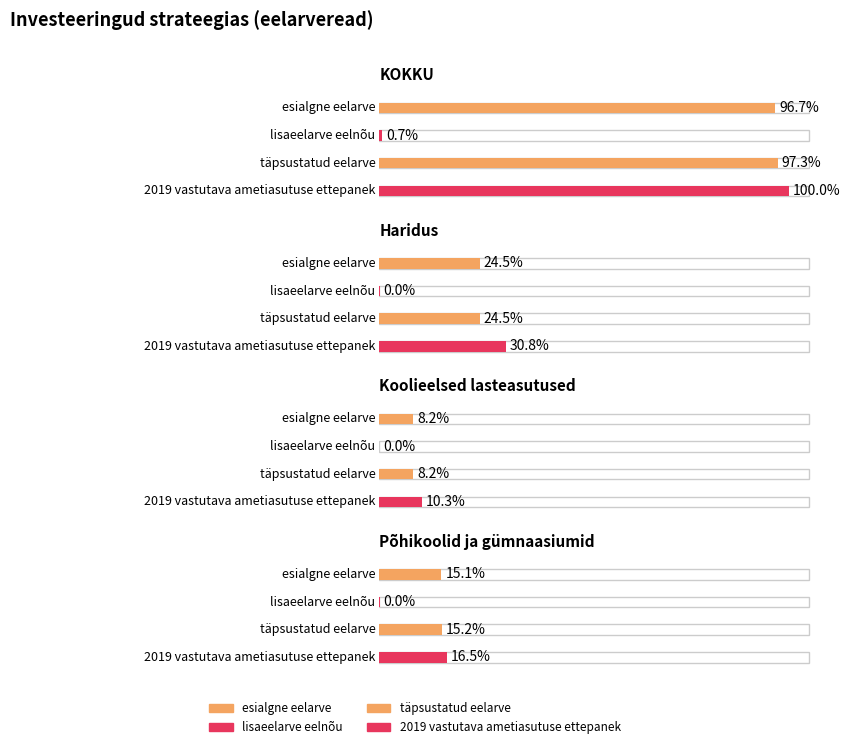

Count the number of data series in this chart.

4